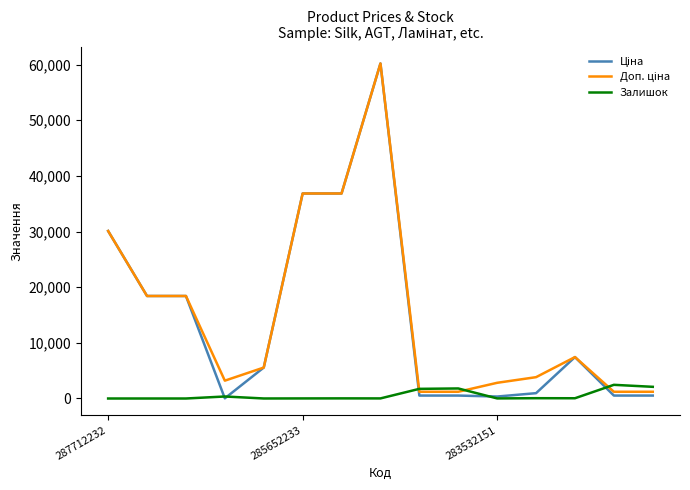

What is the highest value of the Залишок series?

2457.0